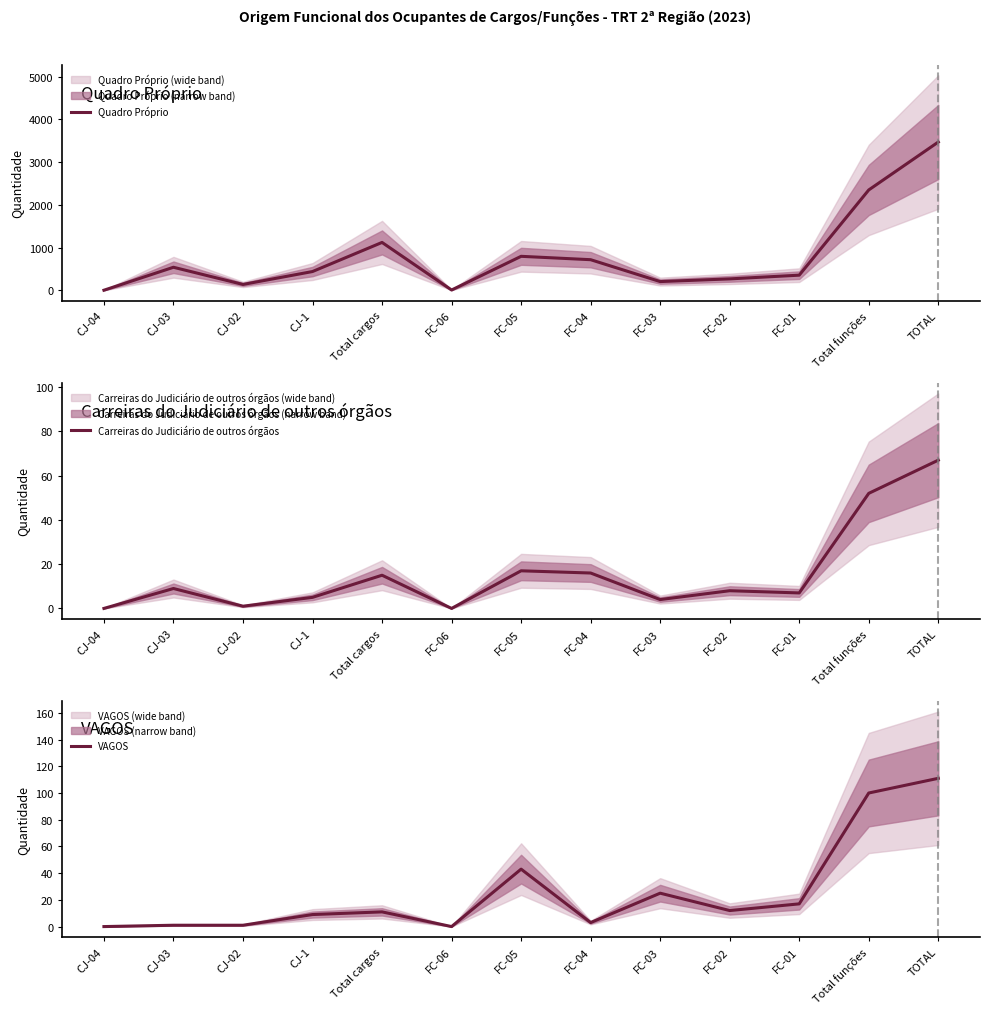

Which series has the largest range (max minus min)?

Quadro Próprio